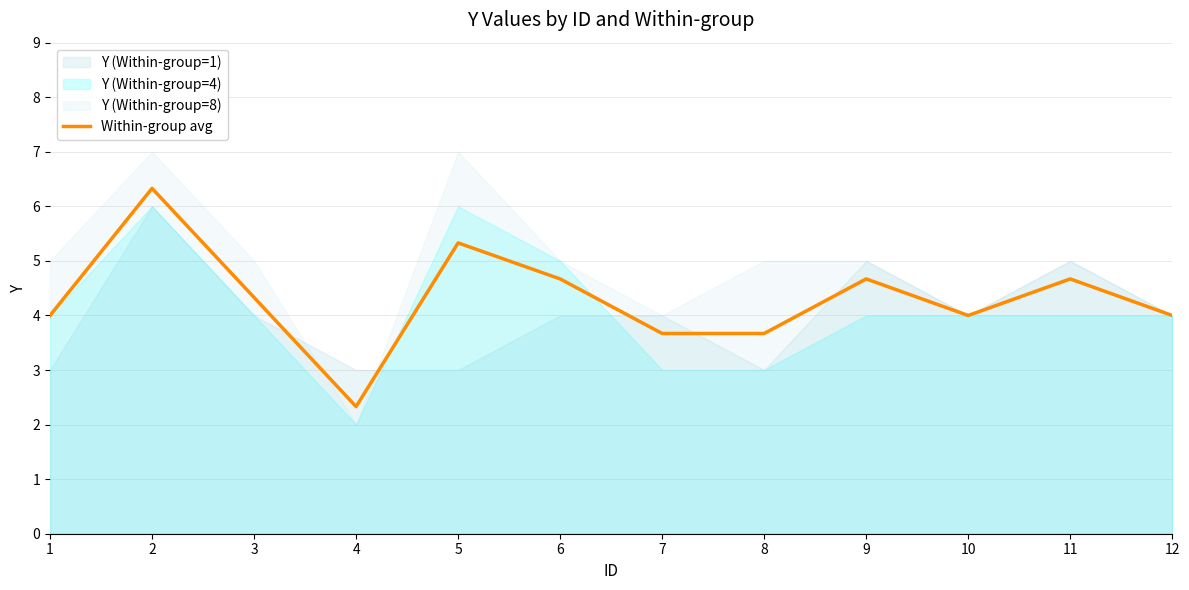

List the labels in order of value, smallest first.

4, 7, 8, 1, 10, 12, 3, 6, 9, 11, 5, 2